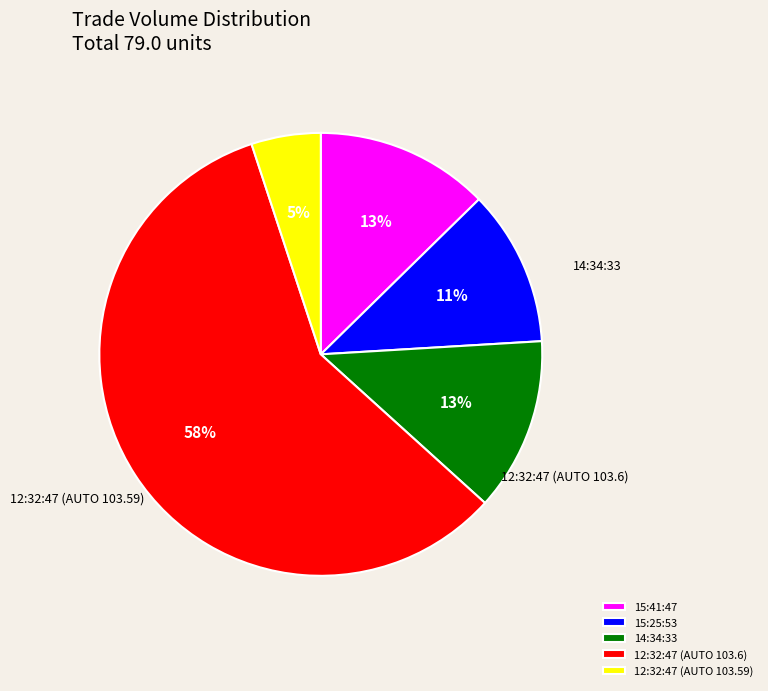

What is the largest slice in the pie chart?

12:32:47 (AUTO 103.6)